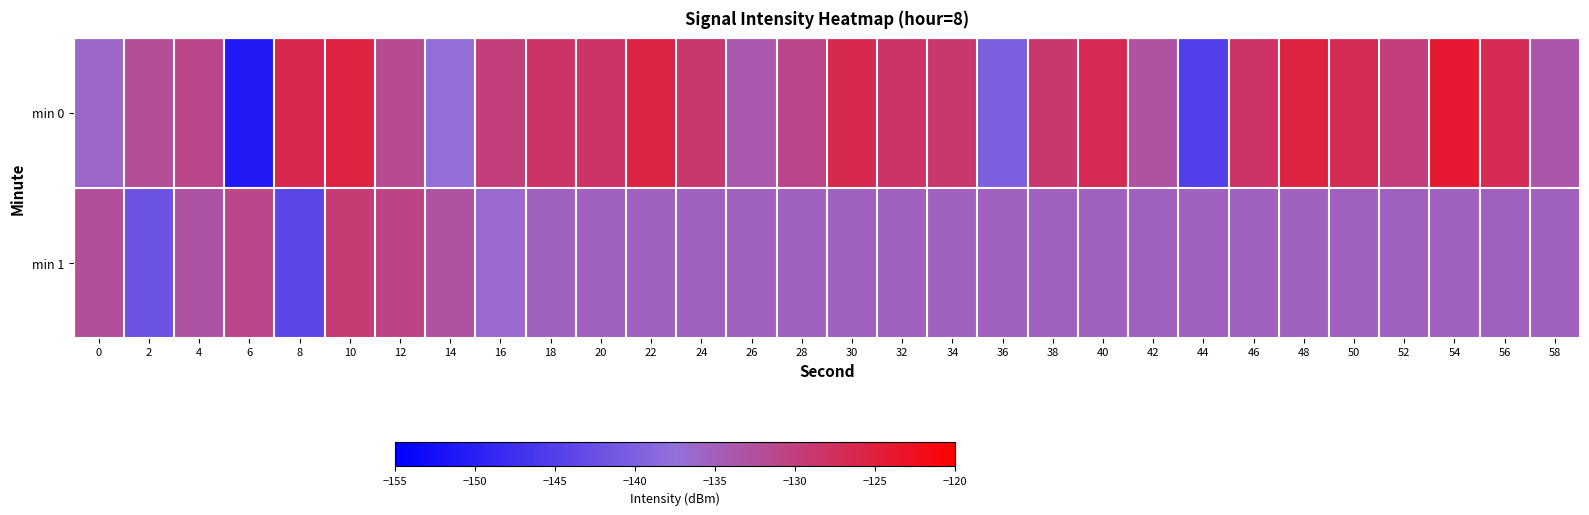

Rank the series by their maximum value, from lowest to highest.

min 1, min 0